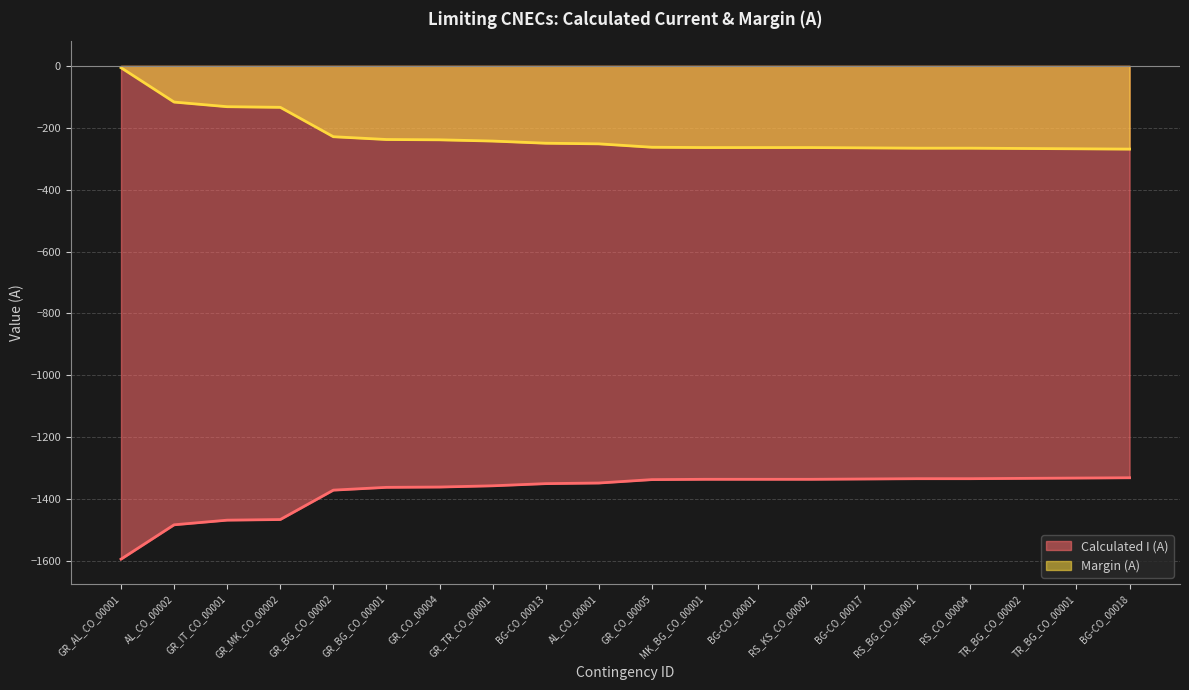

True or false: Margin (A) and Calculated I (A) intersect in this chart.

False